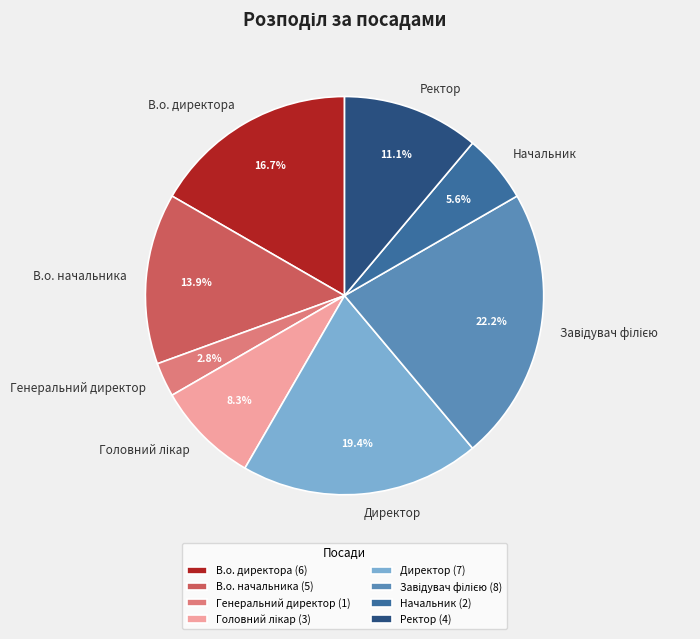

Approximately how many times larger is the value at Начальник compared to Генеральний директор?

2.0